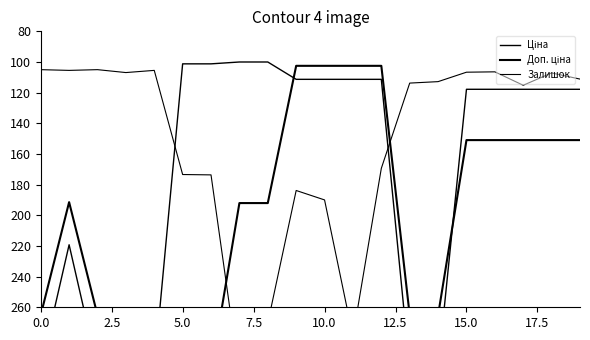

What is the value of the Ціна point at the 6th from the left?

101.2